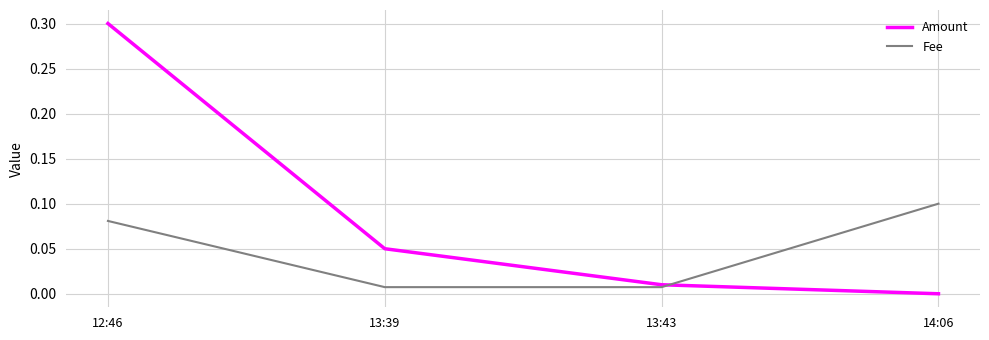

Is this an area chart (filled region under the line)?

No